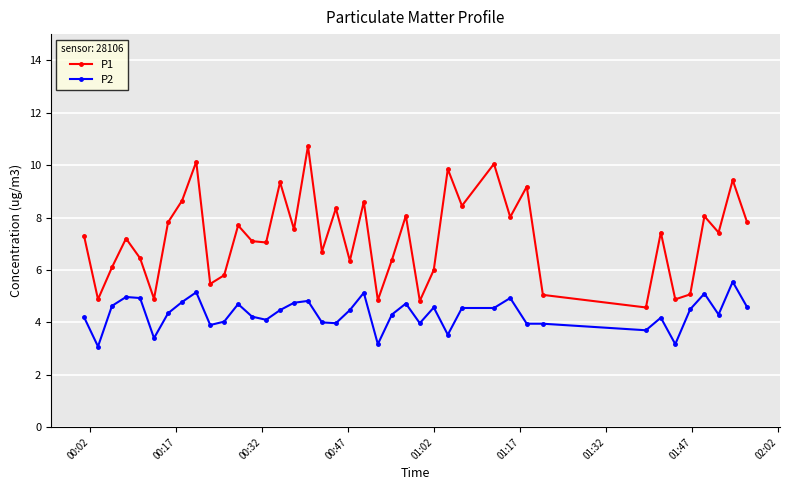

What is the value of the P2 point at the 2nd from the left?

3.1